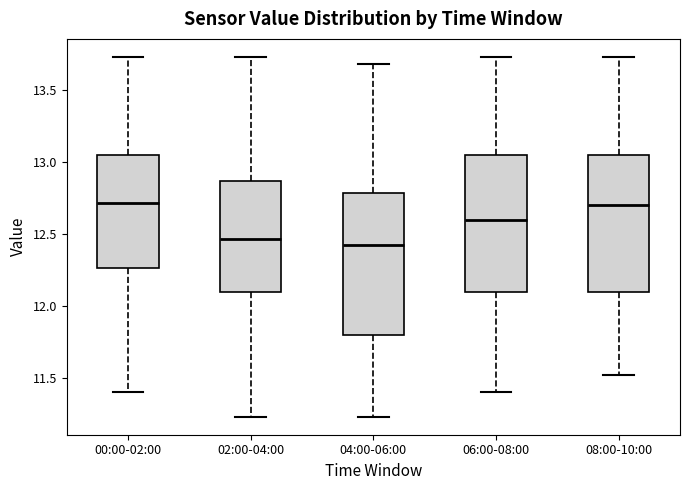

Reading left to right, read every box against the y-axis: the position of its median line, the range the box covers, and the ends of its whiskers. The values are not printed on the chart, so give them approximately, as read against the axis.

00:00-02:00: median 12.70, box 12.25 to 13.05, whiskers 11.40 to 13.75
02:00-04:00: median 12.45, box 12.10 to 12.85, whiskers 11.25 to 13.75
04:00-06:00: median 12.45, box 11.80 to 12.80, whiskers 11.25 to 13.70
06:00-08:00: median 12.60, box 12.10 to 13.05, whiskers 11.40 to 13.75
08:00-10:00: median 12.70, box 12.10 to 13.05, whiskers 11.50 to 13.75